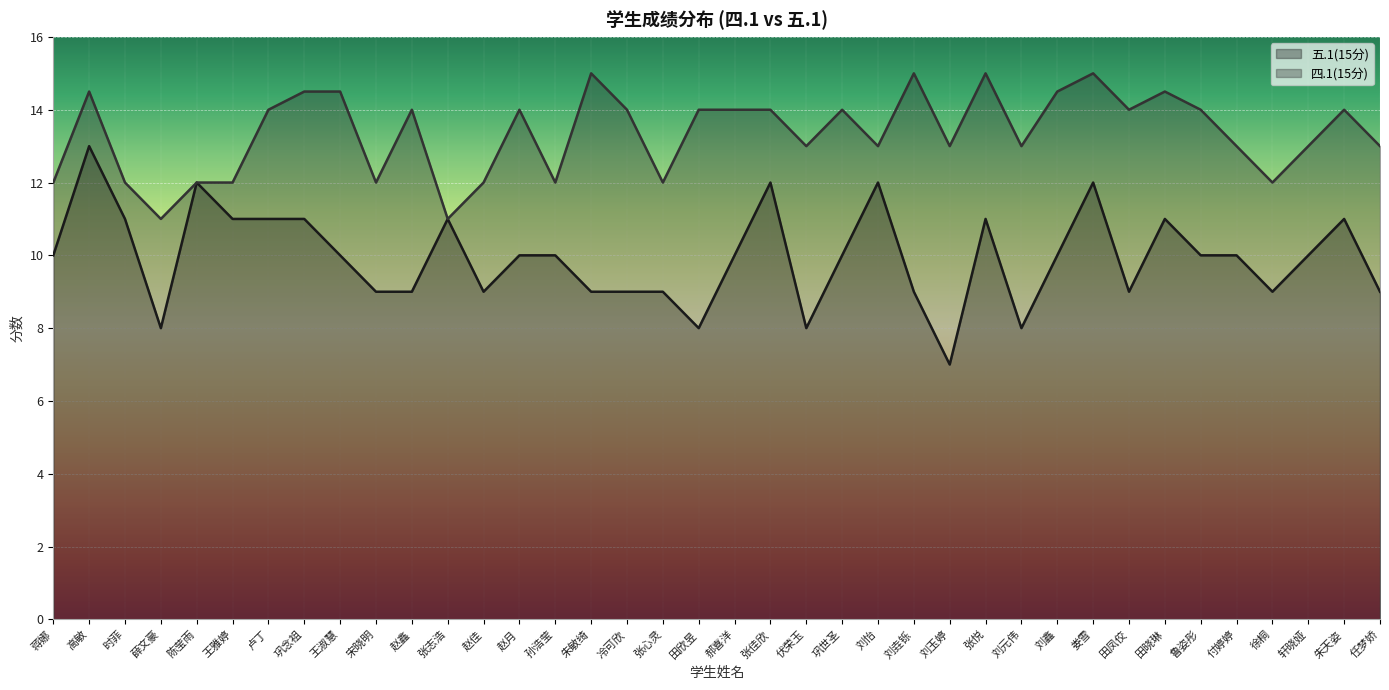

Which has a higher value, 徐桐 or 张佳欣?

张佳欣